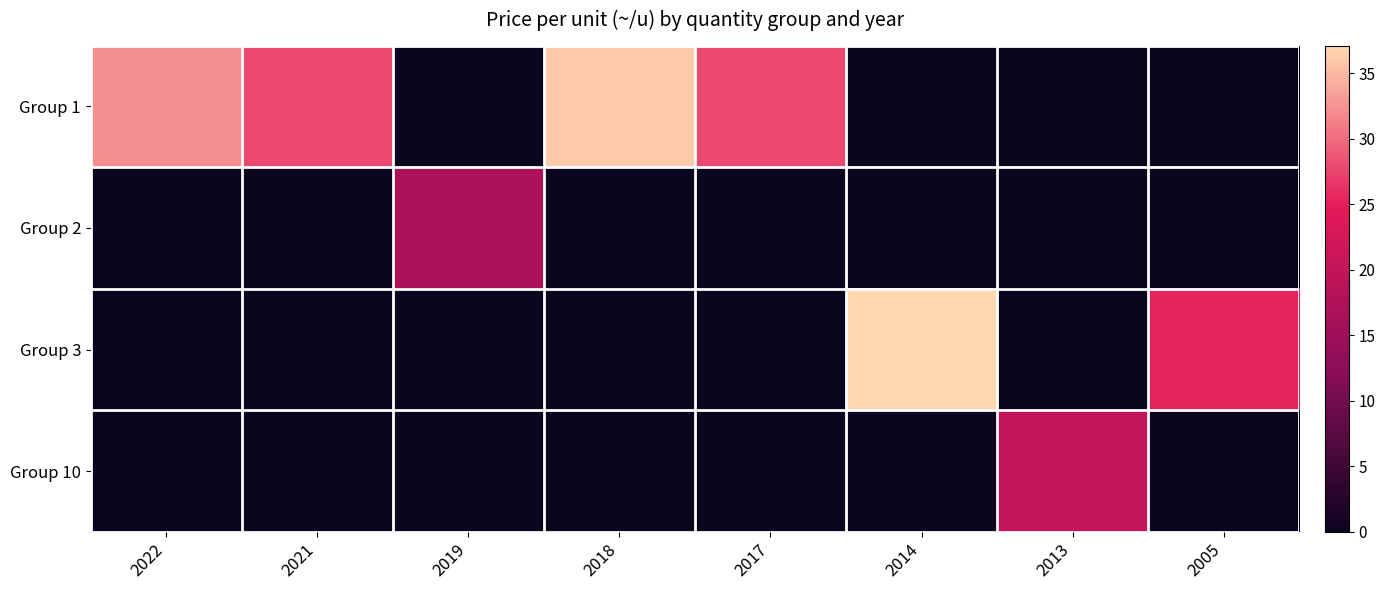

Rank the series at 2019 from highest to lowest value.

Group 2, Group 1, Group 3, Group 10